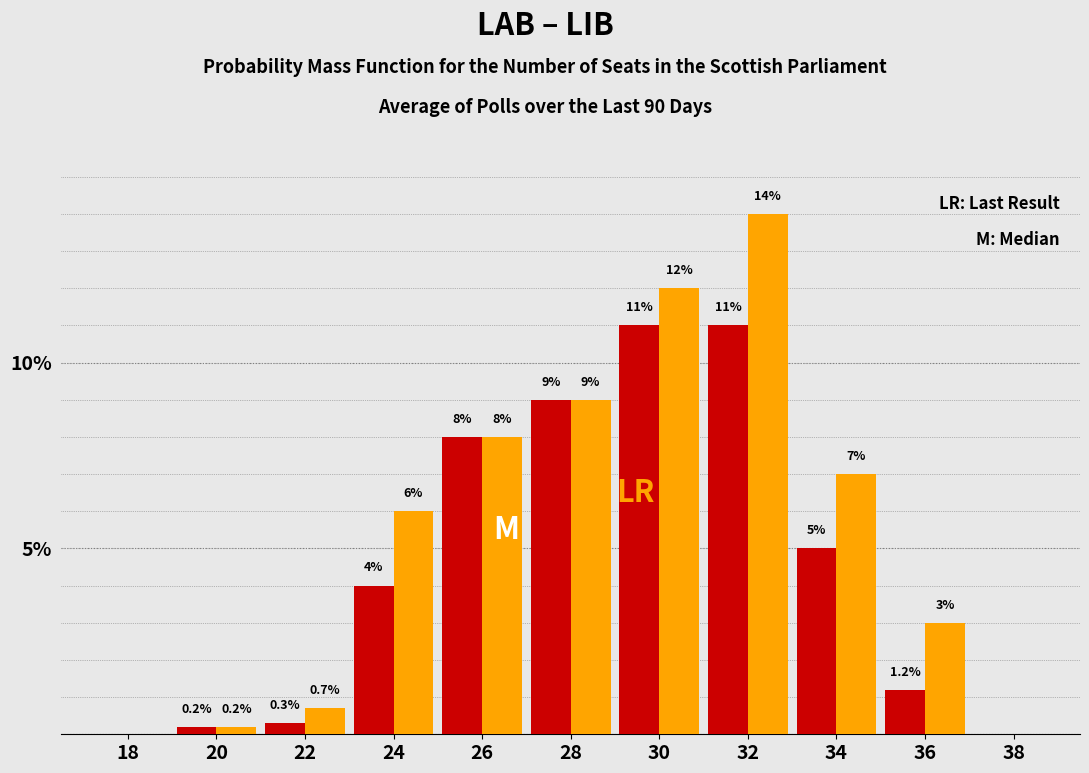

Reading right to left, transcribe all the data shown in this chart.

LAB: 36=1.2	34=5.0	32=11.0	30=11.0	28=9.0	26=8.0	24=4.0	22=0.3	20=0.2	18=0.0
LIB: 36=3.0	34=7.0	32=14.0	30=12.0	28=9.0	26=8.0	24=6.0	22=0.7	20=0.2	18=0.0